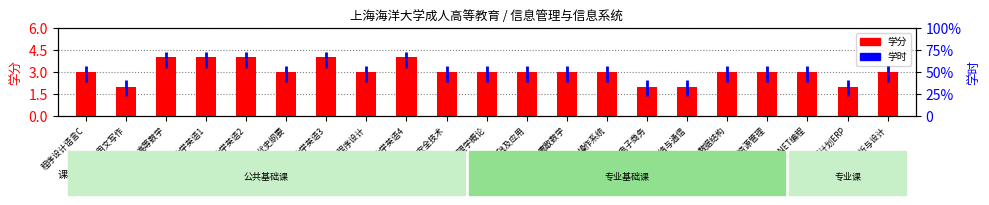

What is the difference between the highest and lowest values at 大学英语4?

60